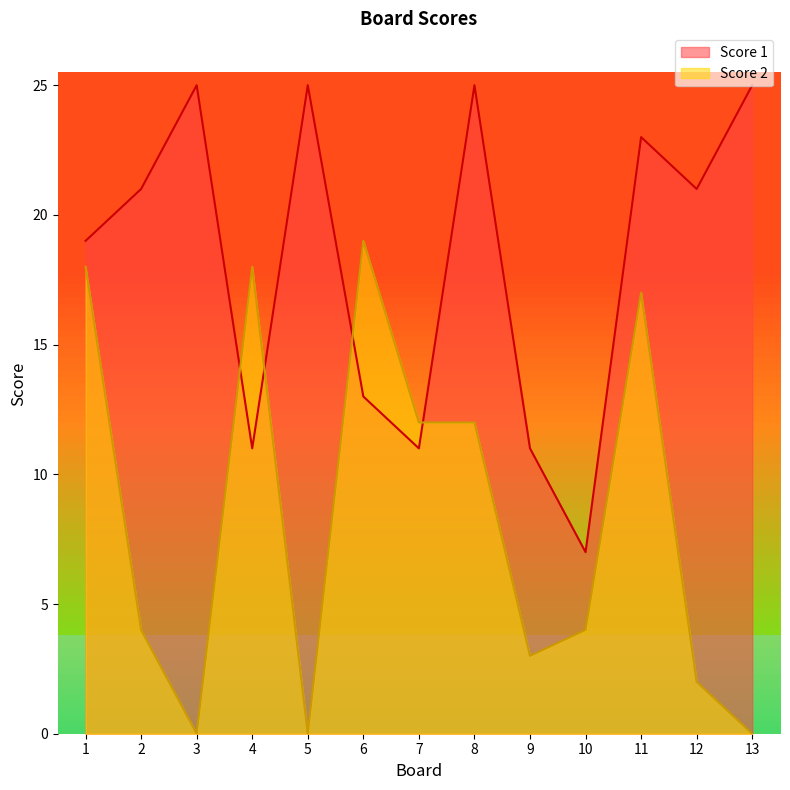

What are all the series names shown in the legend?

Score 1, Score 2